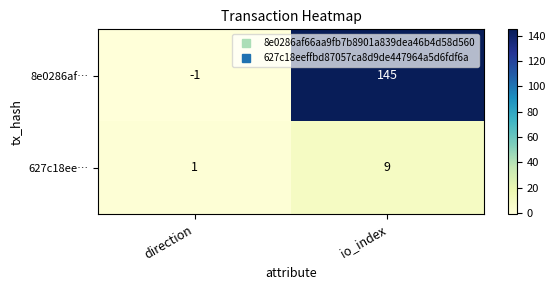

Rank the series by their maximum value, from lowest to highest.

627c18ee…, 8e0286af…